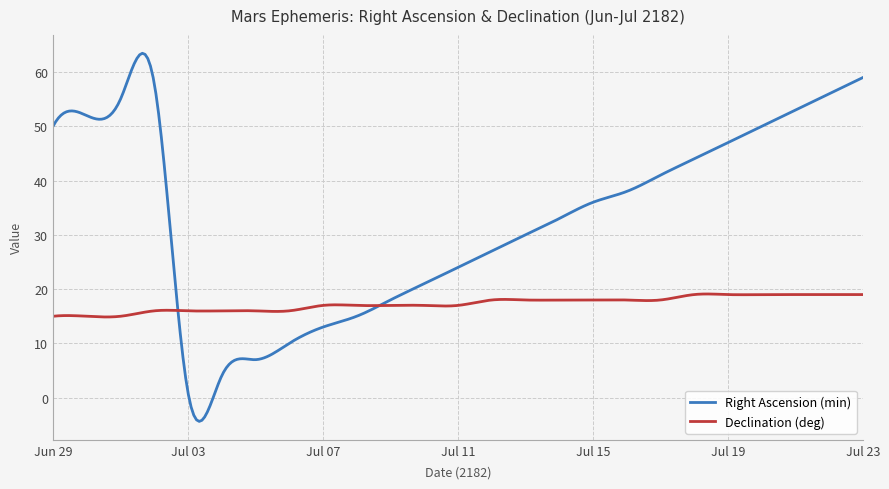

What is the minimum value for Declination (deg)?

14.9